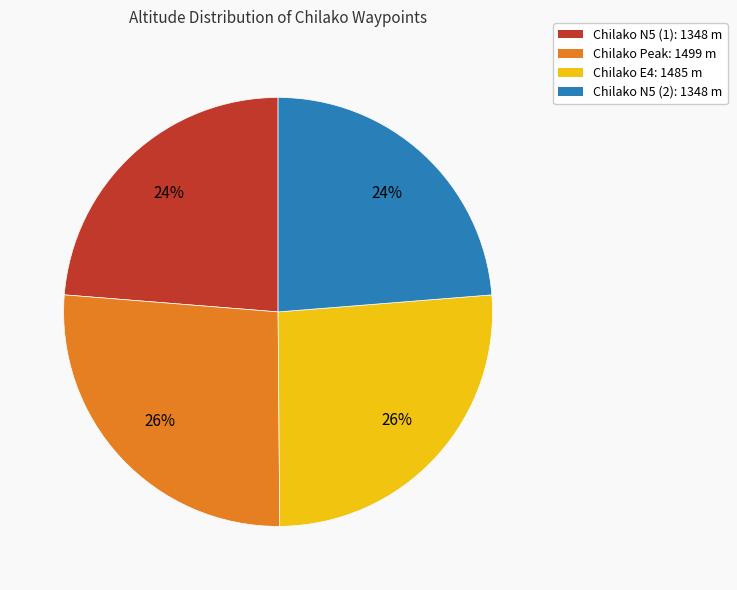

Is there any slice that represents more than half of the pie?

No